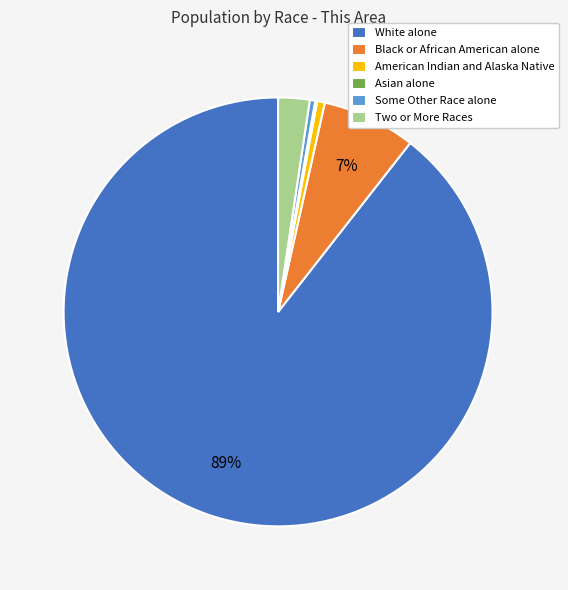

Combined, do White alone and Some Other Race alone account for over 50%?

Yes